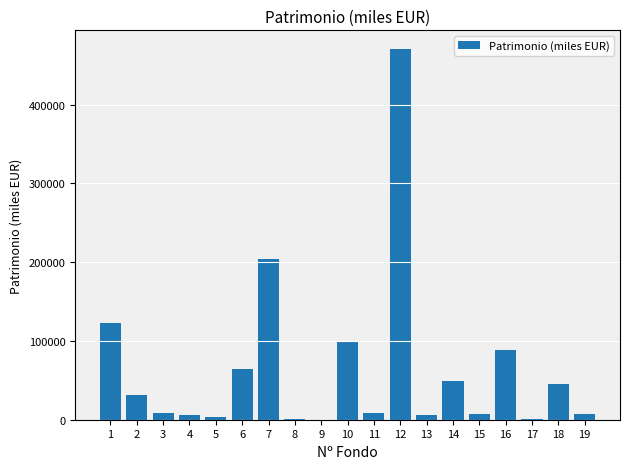

What is the sum of all values?

1225317